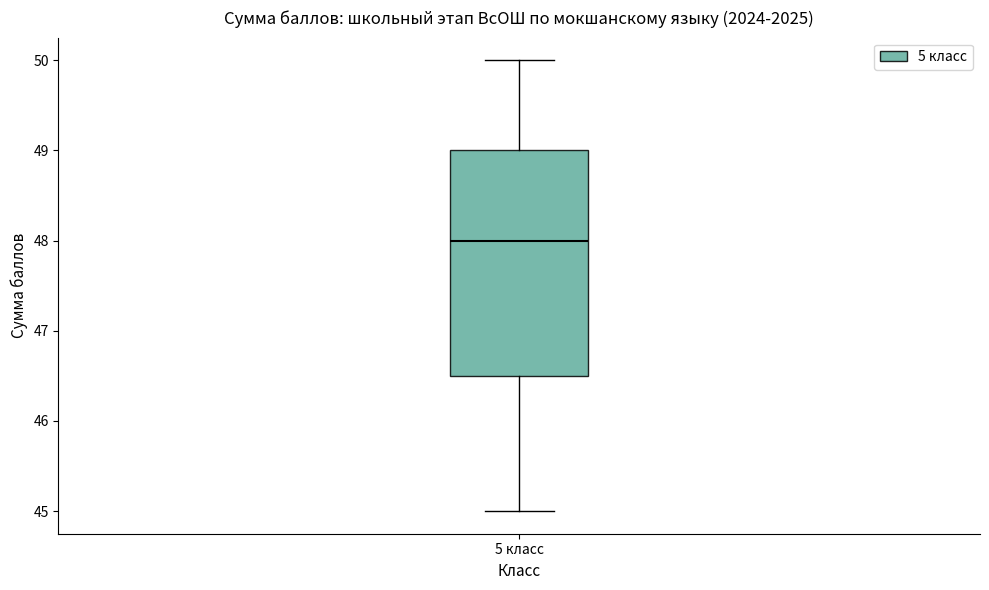

Where does the median line of the box for 5 класс sit on the y-axis? The values are not printed on the chart, so give them approximately, as read against the axis.

48.0